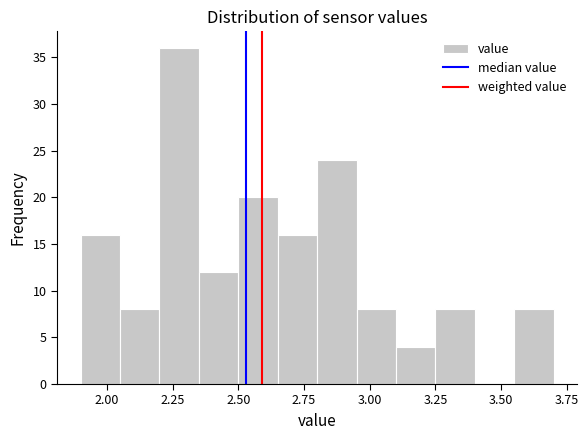

Read against the x-axis, roughly where is the centre of the tallest bar?

2.30